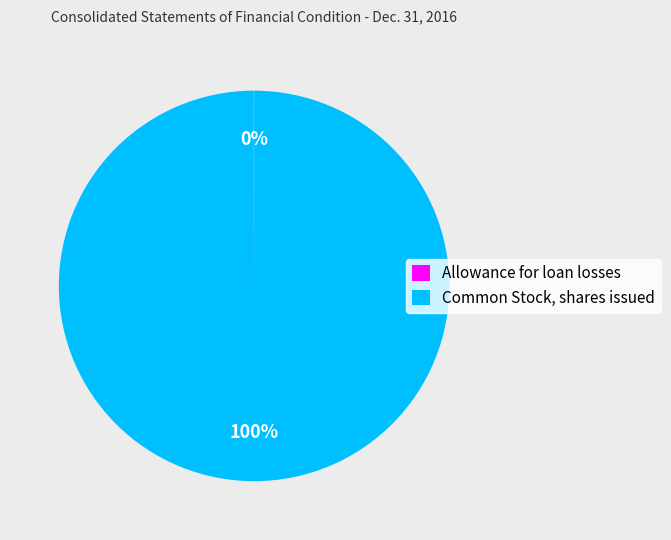

Which slice is the largest?

Common Stock, shares issued